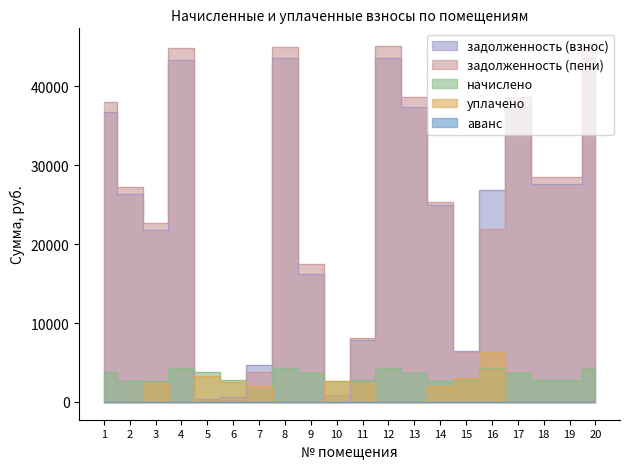

At which label is уплачено closest to 3146?

15